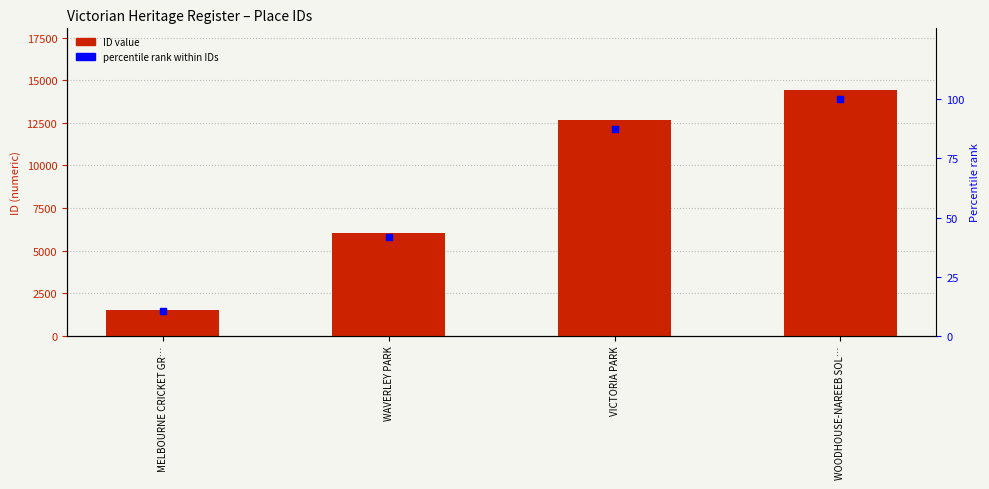

What are all the series names shown in the legend?

ID, percentile rank within IDs